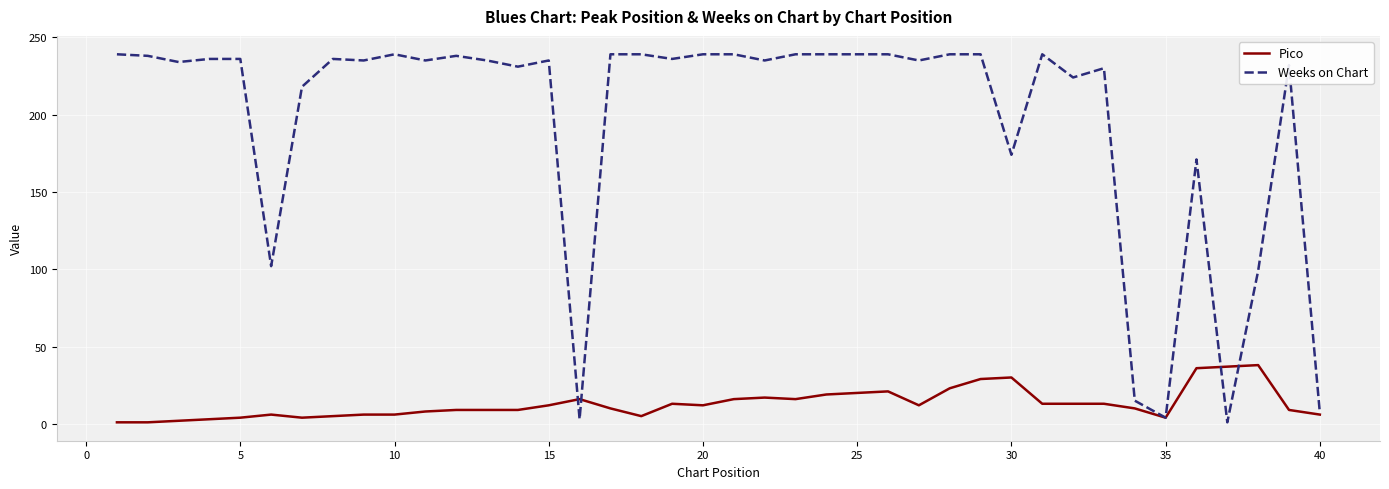

Which series has the largest total across all categories?

Weeks on Chart